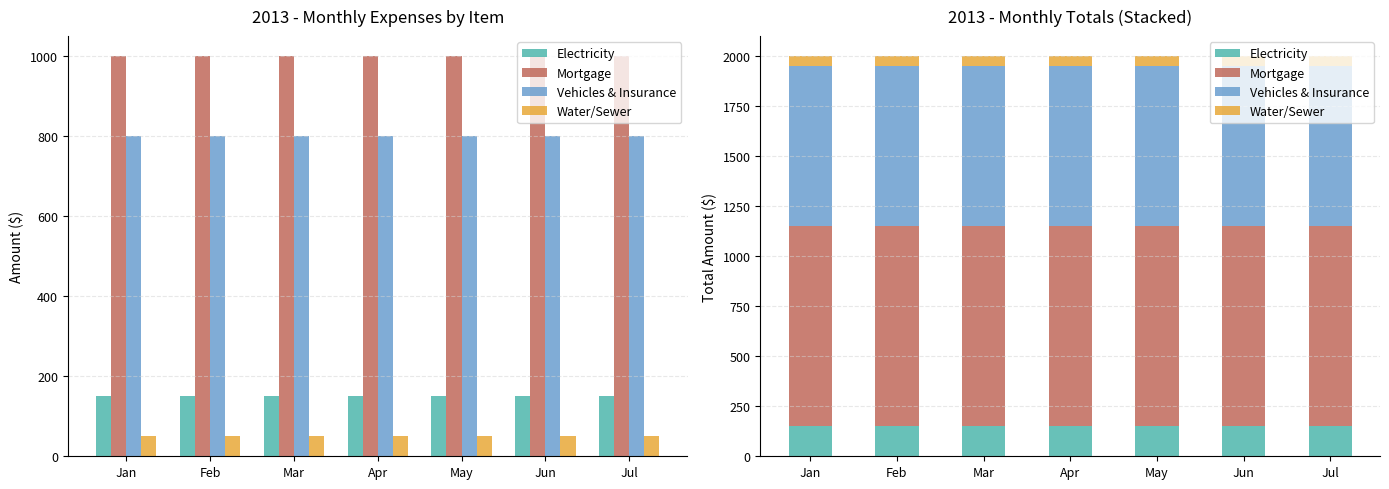

What is the spread (max minus min) of values at Apr?

950